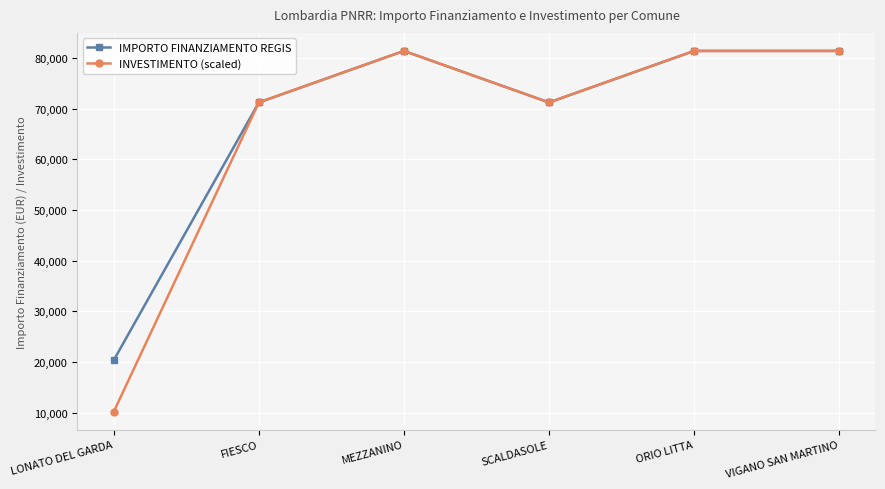

Is it true that IMPORTO FINANZIAMENTO REGIS equals 21225 at MEZZANINO?

False